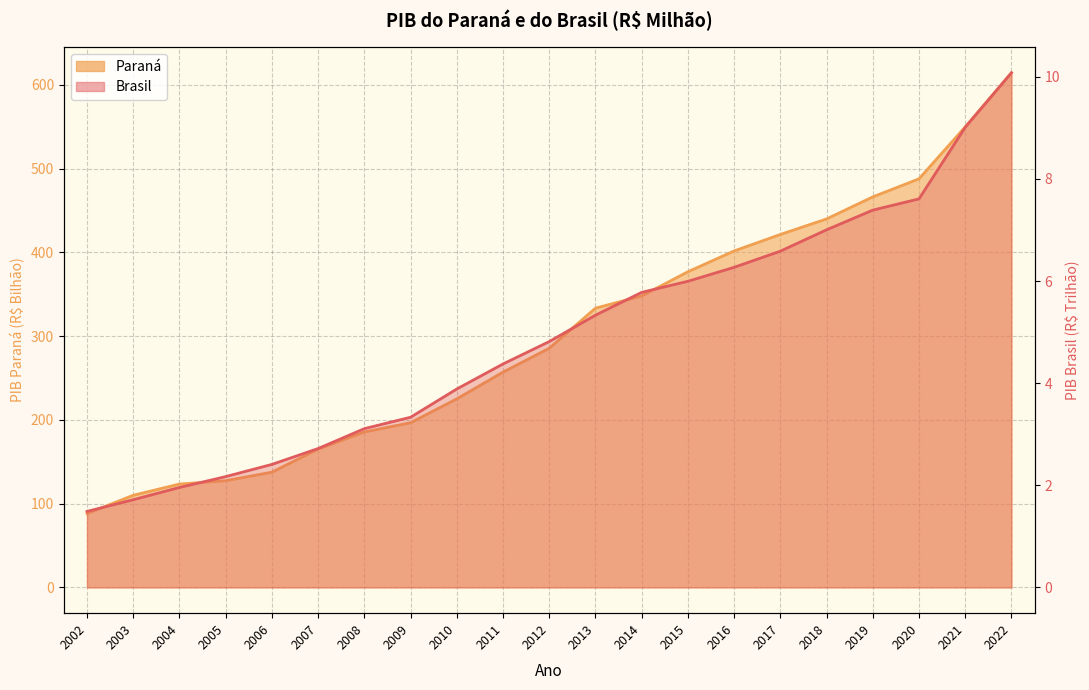

What are all the series names shown in the legend?

Paraná, Brasil